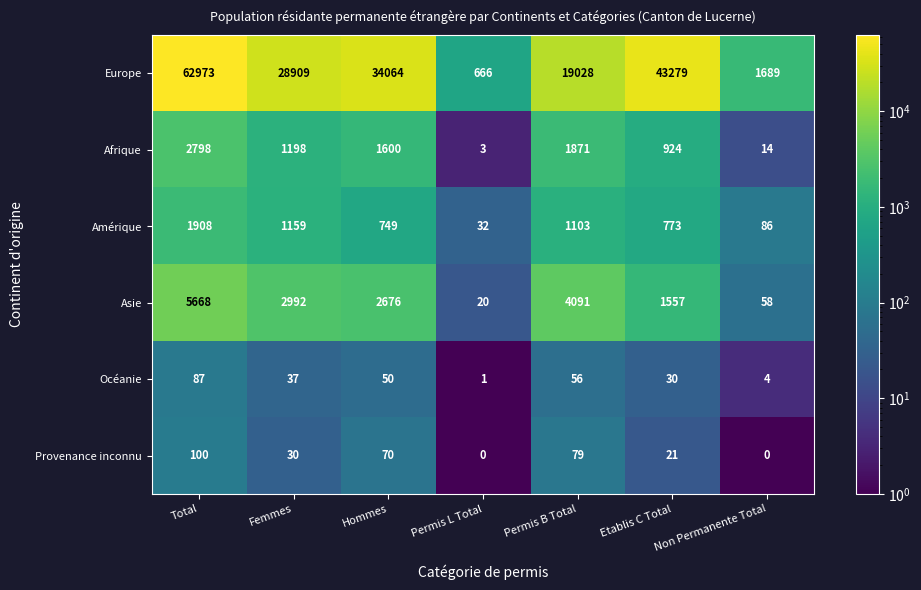

What is the sum of all Provenance inconnu values?

300